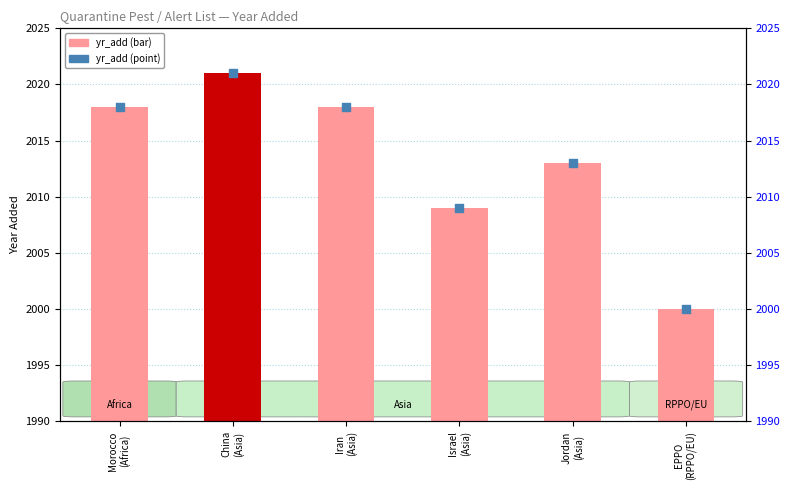

Which series has the largest Y range (max minus min)?

yr_add